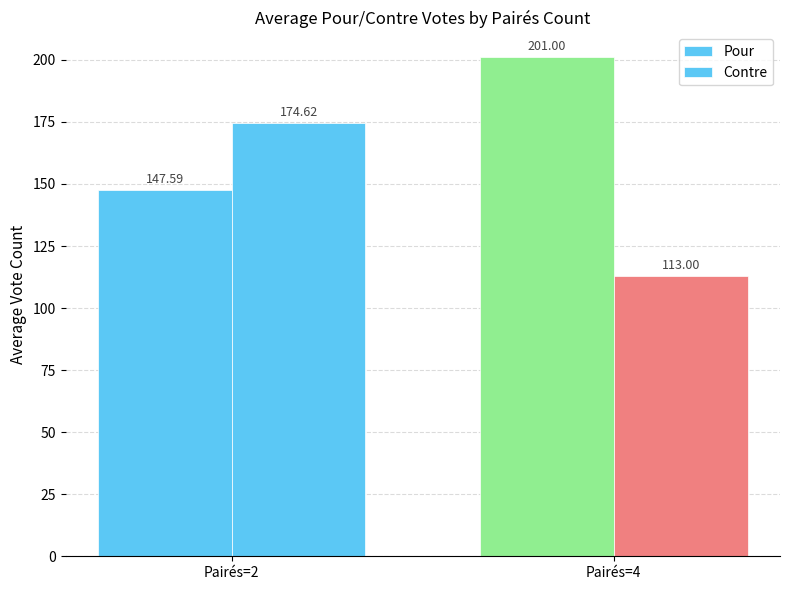

How many data points does each series have?

2